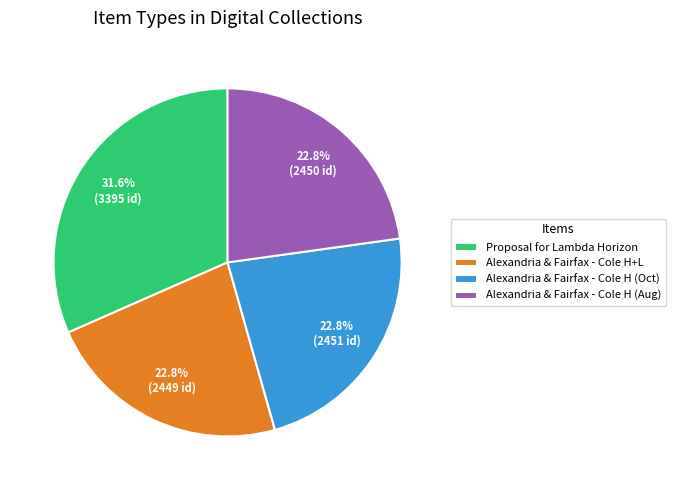

To the nearest percent, what is the difference between the largest and smallest slice percentages?

9%